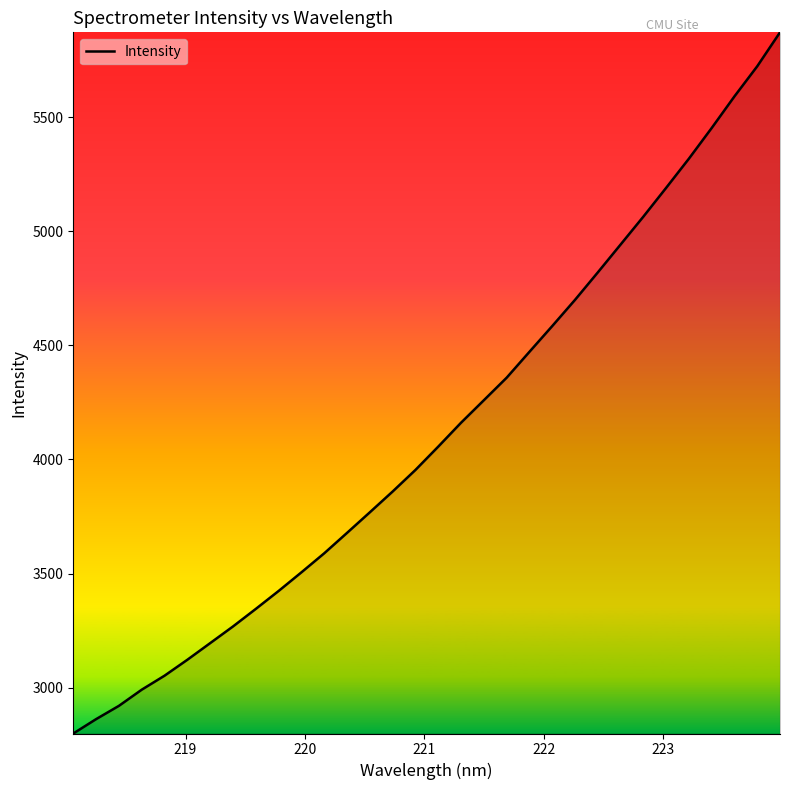

What is the difference between the maximum and minimum values?

3072.0